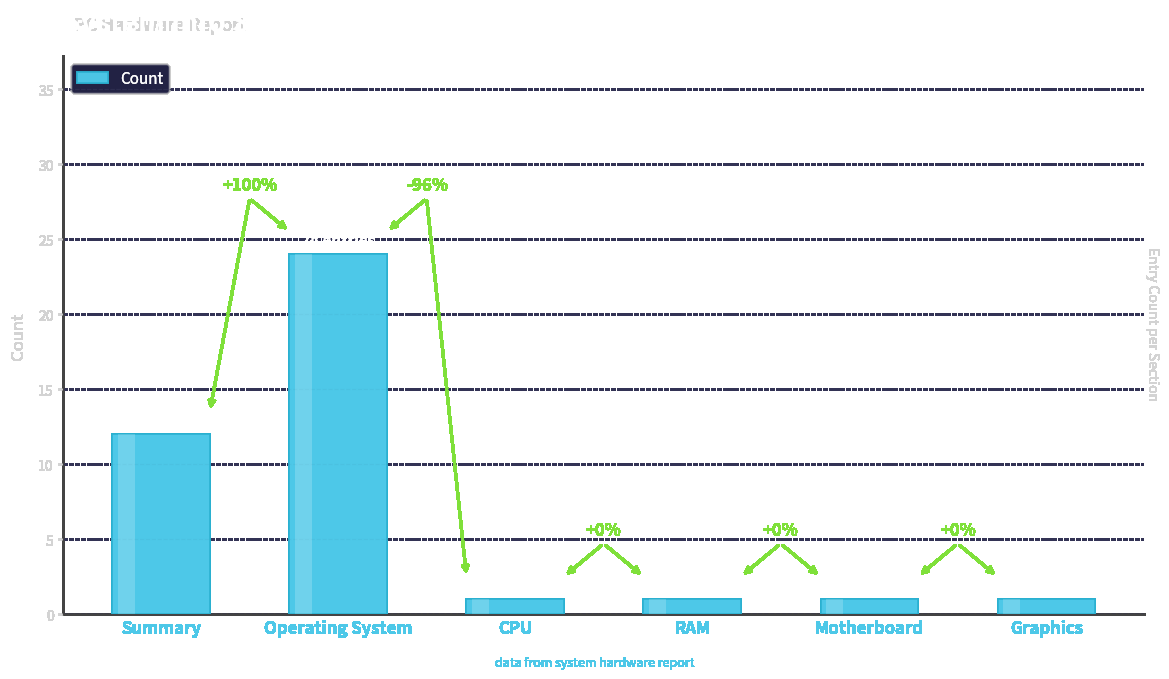

What is the label of the 4th bar from the right?

CPU